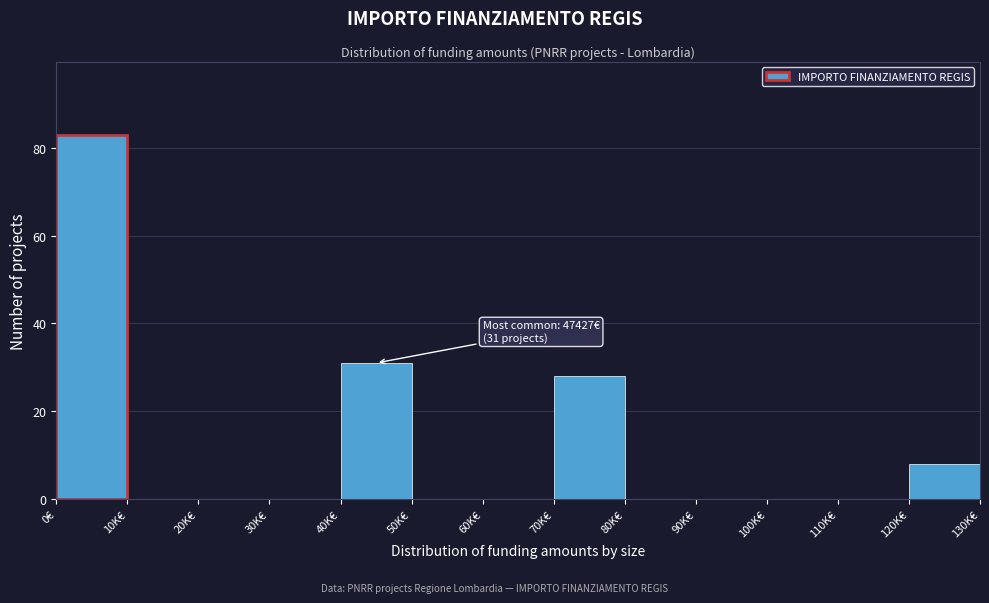

Reading left to right, list all the values displayed in this chart.

0€=83	10K€=0	20K€=0	30K€=0	40K€=31	50K€=0	60K€=0	70K€=28	80K€=0	90K€=0	100K€=0	110K€=0	120K€=8